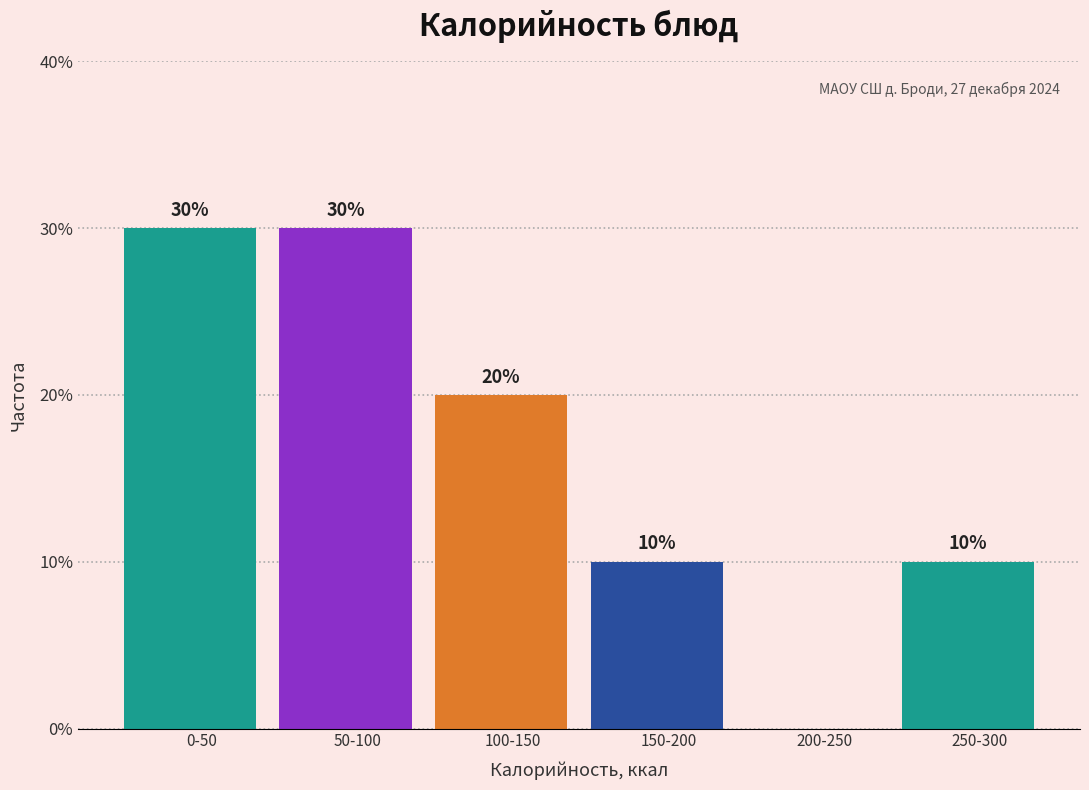

Reading left to right, list all the values displayed in this chart.

0-50=30	50-100=30	100-150=20	150-200=10	200-250=0	250-300=10